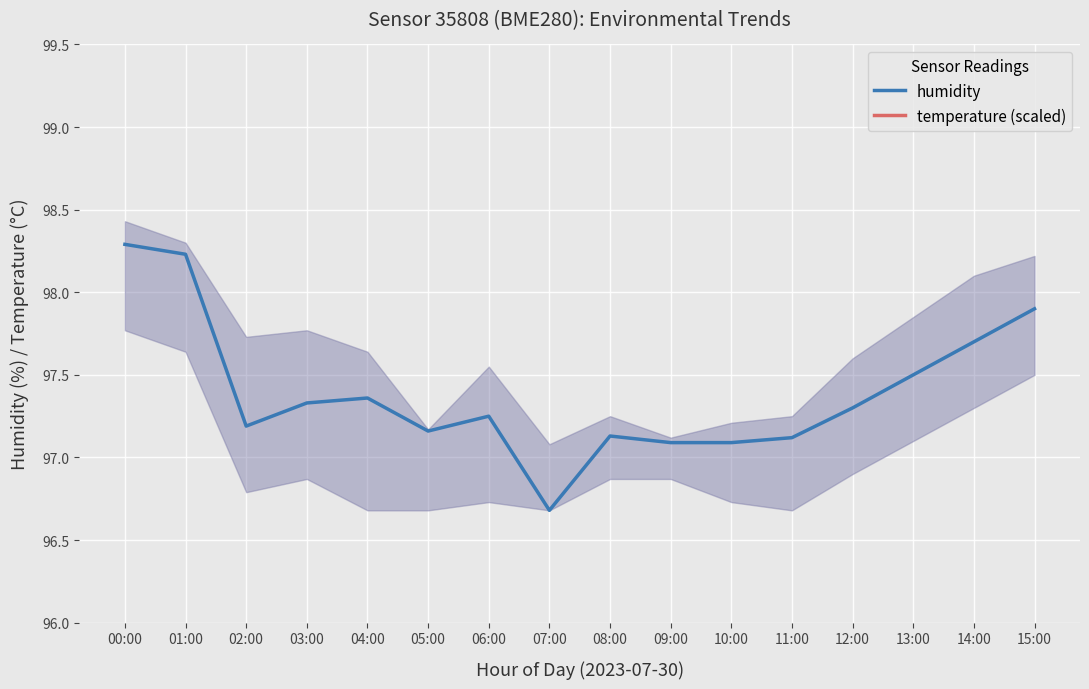

How many lines are shown in the chart?

2